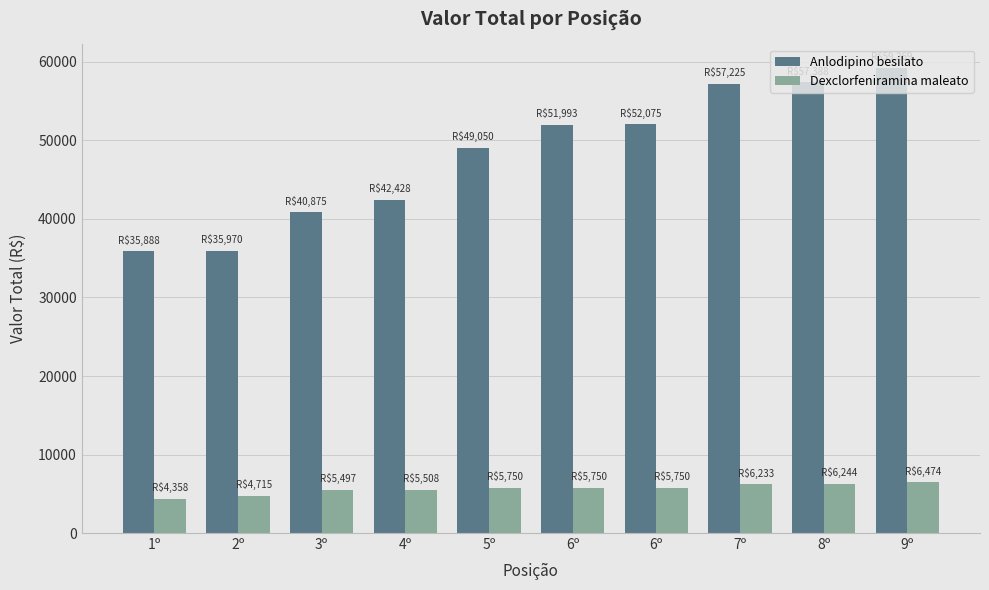

What is the approximate value of Anlodipino besilato at 9º?

59268.8